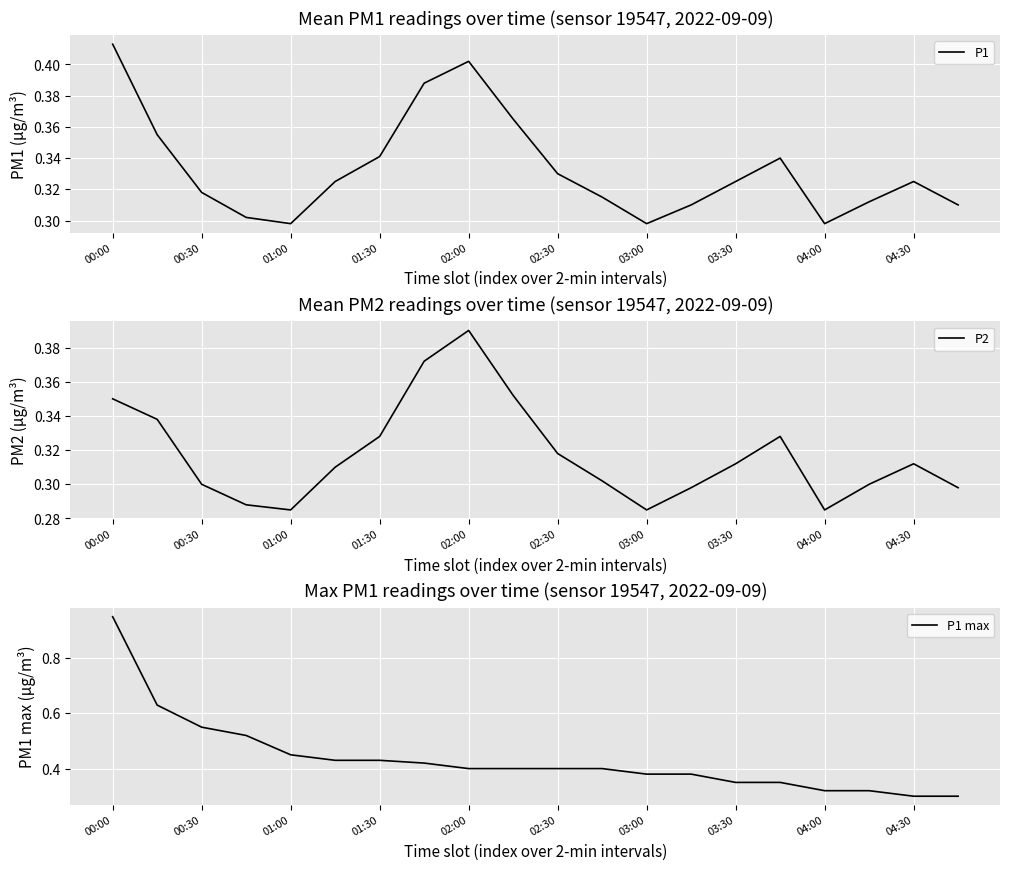

What is the sum of all P2 values?

6.4